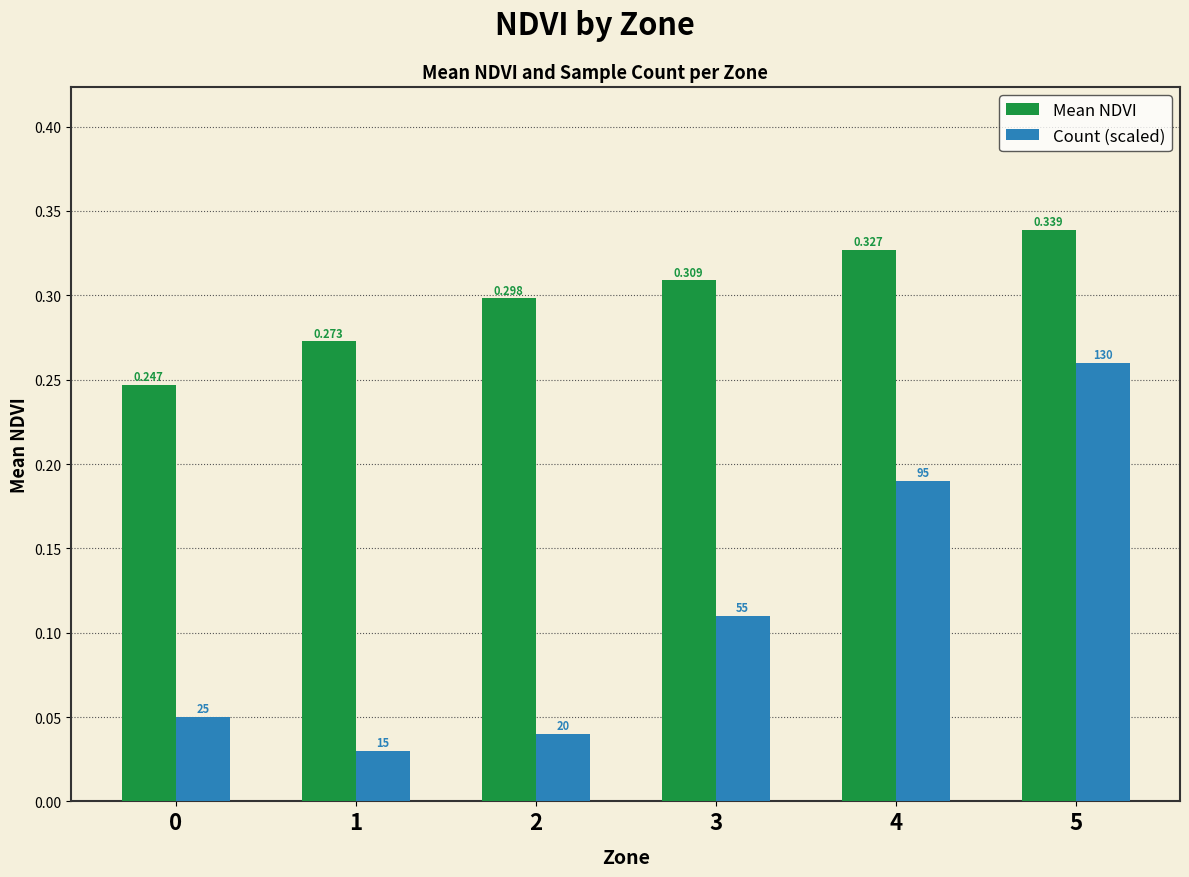

At how many categories does at least one series exceed 0?

6